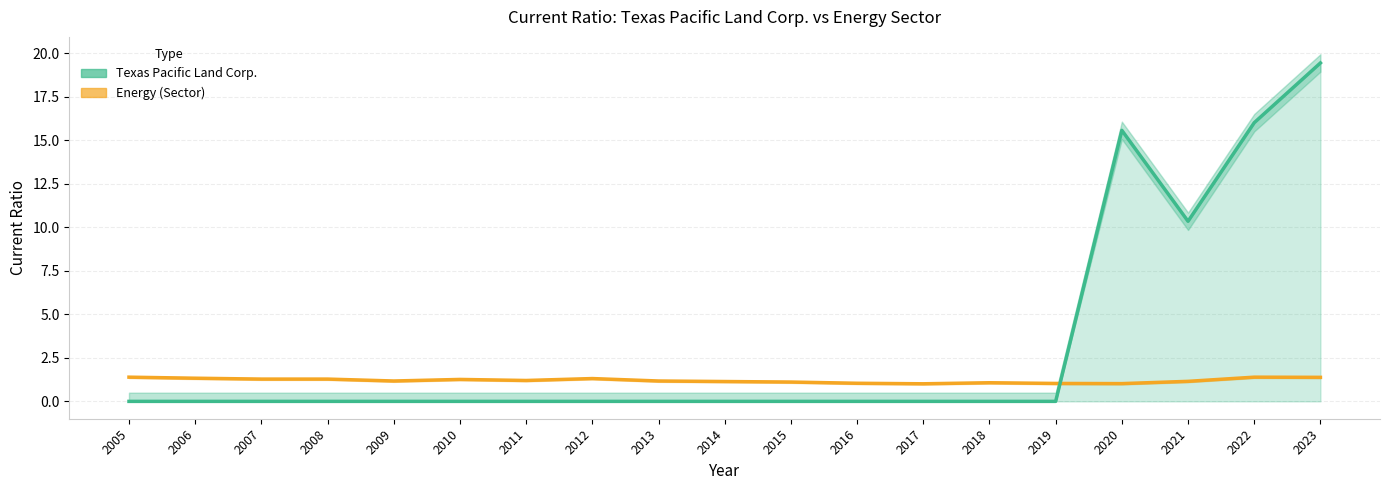

True or false: Texas Pacific Land Corp. and Energy cross at least once.

True